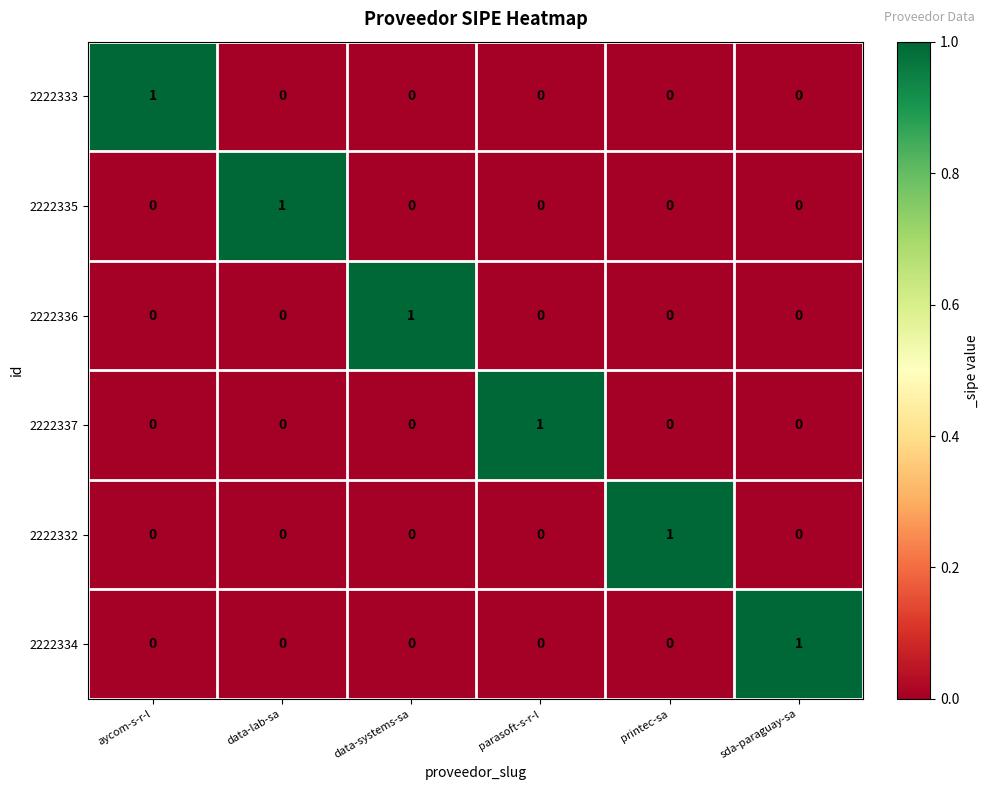

At which label does 2222333 reach its peak?

aycom-s-r-l